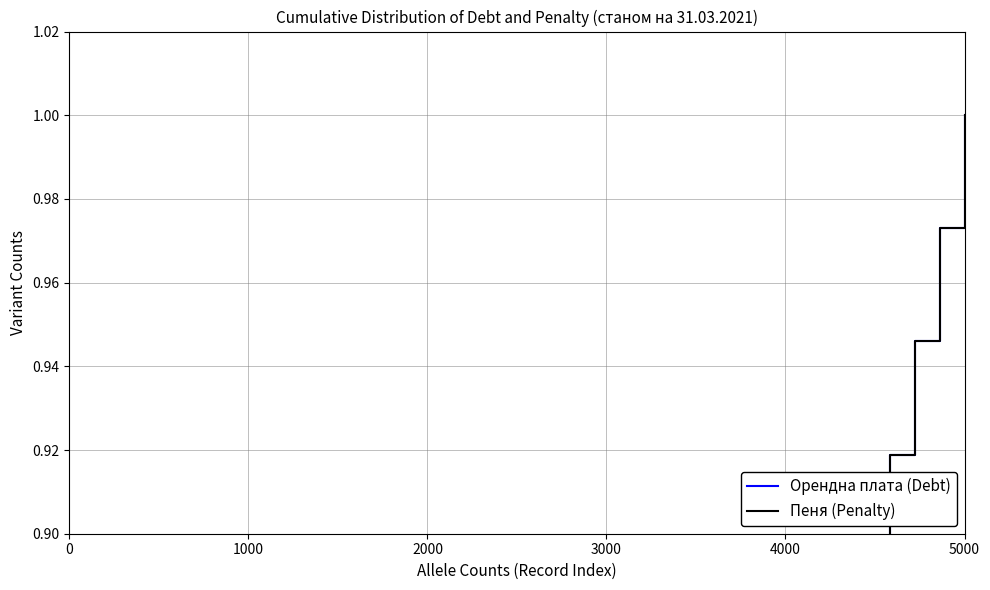

What is the average value of the Пеня (Penalty) series?

0.5